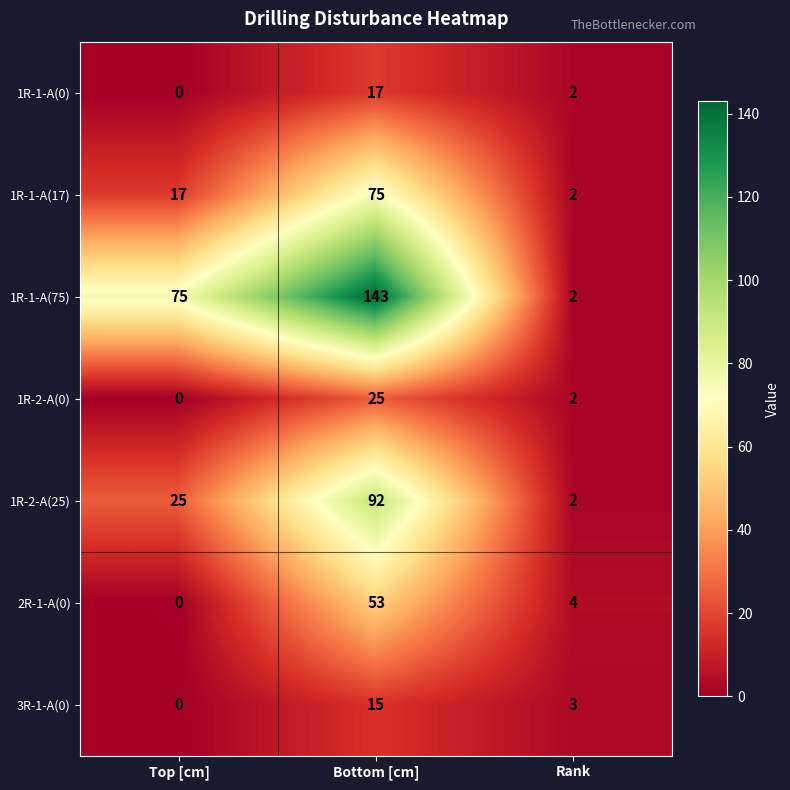

Which series has the largest total across all categories?

1R-1-A(75)